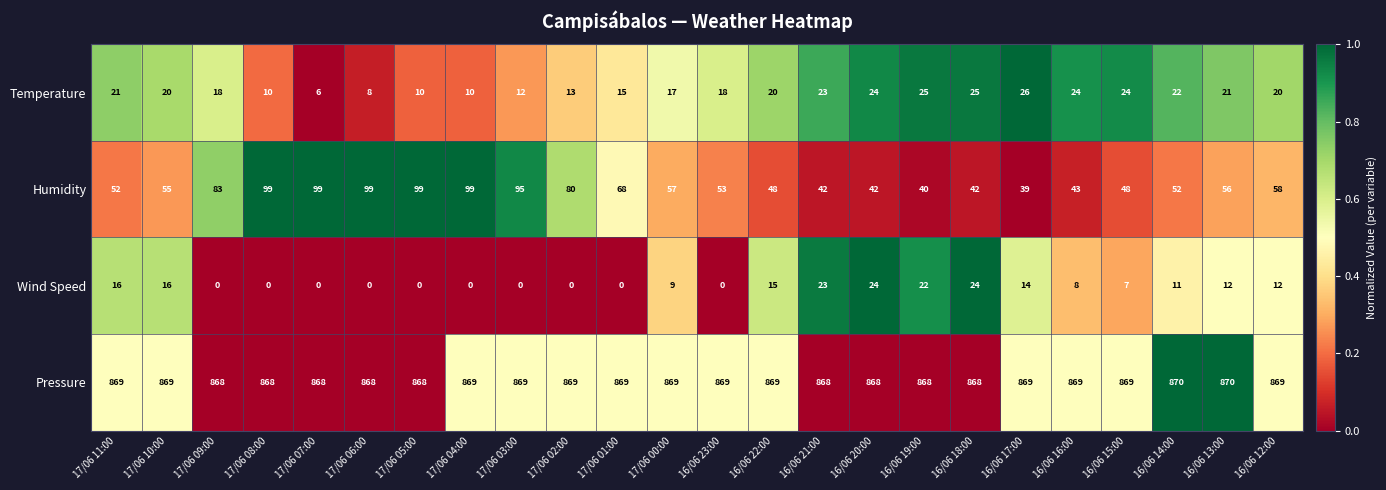

How many series are shown in this chart?

4